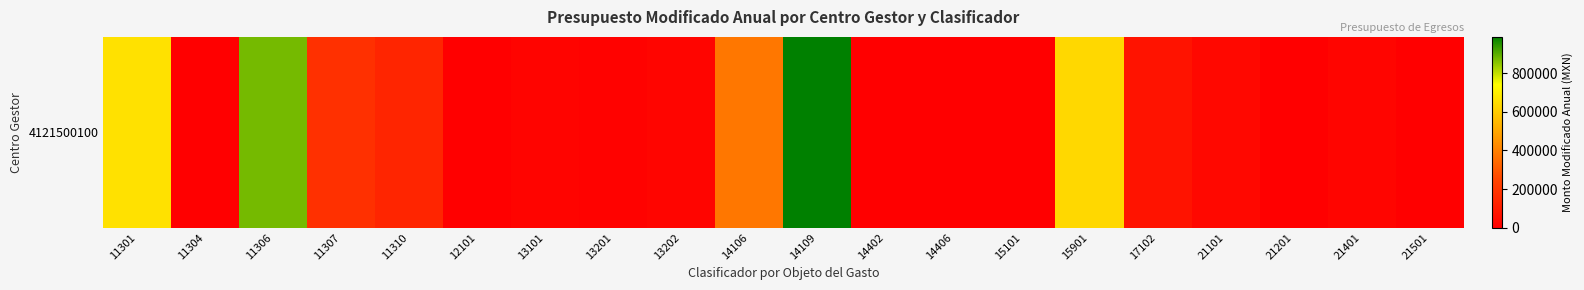

Reading left to right, extract all data points from this chart.

11301=658790.0	11304=0.0	11306=874205.9	11307=172648.5	11310=135020.4	12101=0.0	13101=17930.2	13201=10781.4	13202=21562.8	14106=376791.0	14109=988690.0	14402=1848.0	14406=162.0	15101=1147.0	15901=636820.0	17102=71400.0	21101=28990.1	21201=45.5	21401=21678.6	21501=2350.0